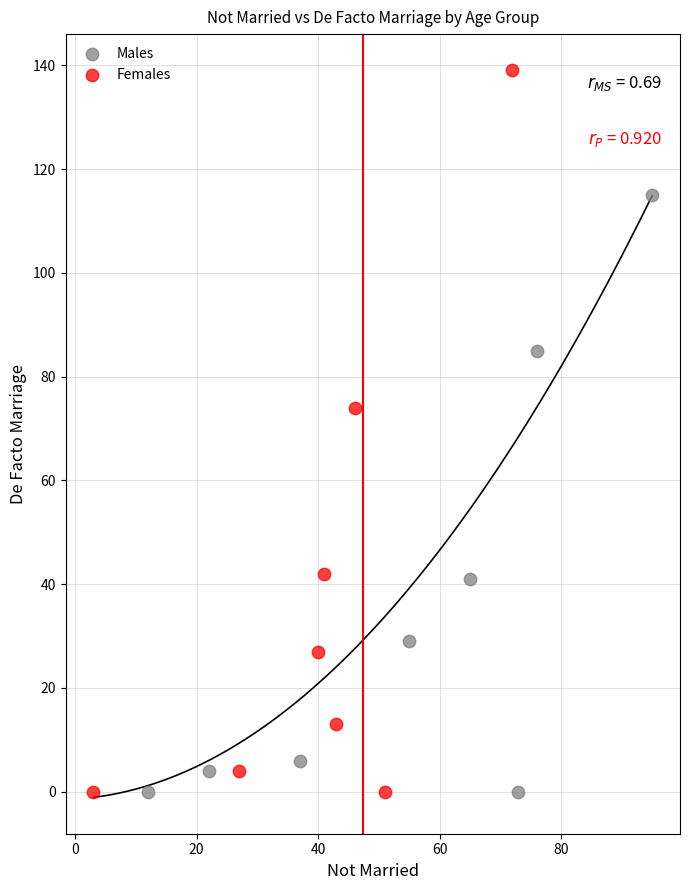

Which series has the widest spread of Y values?

Females